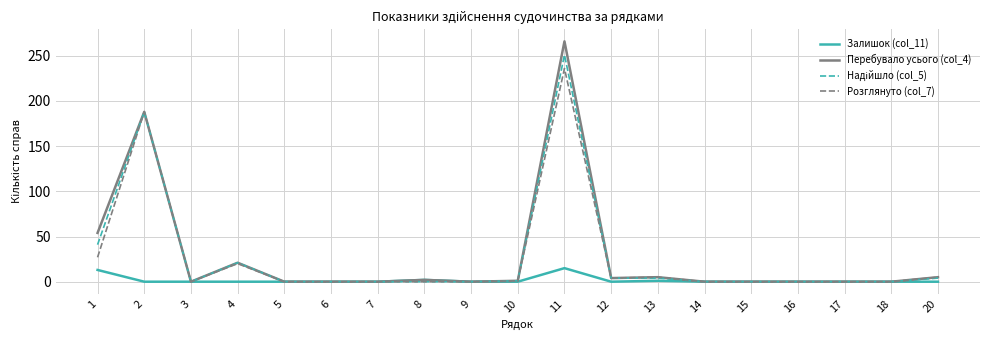

Which series has the widest spread of values?

Перебувало усього (col_4)